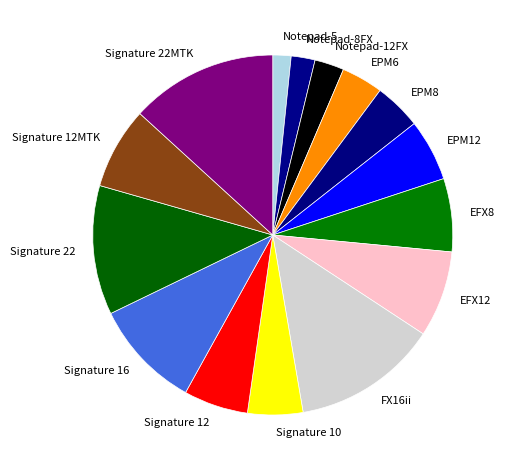

How many segments does this pie chart have?

15